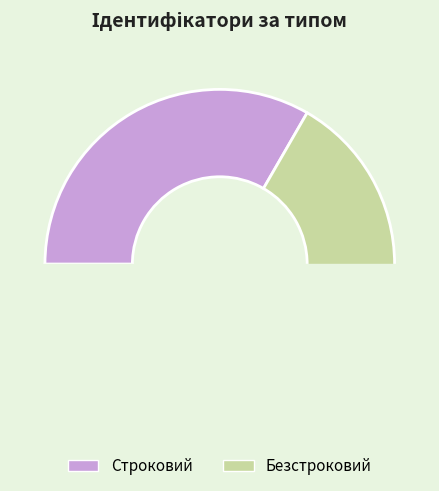

To the nearest percent, what is the combined percentage of Безстроковий and Строковий?

100%